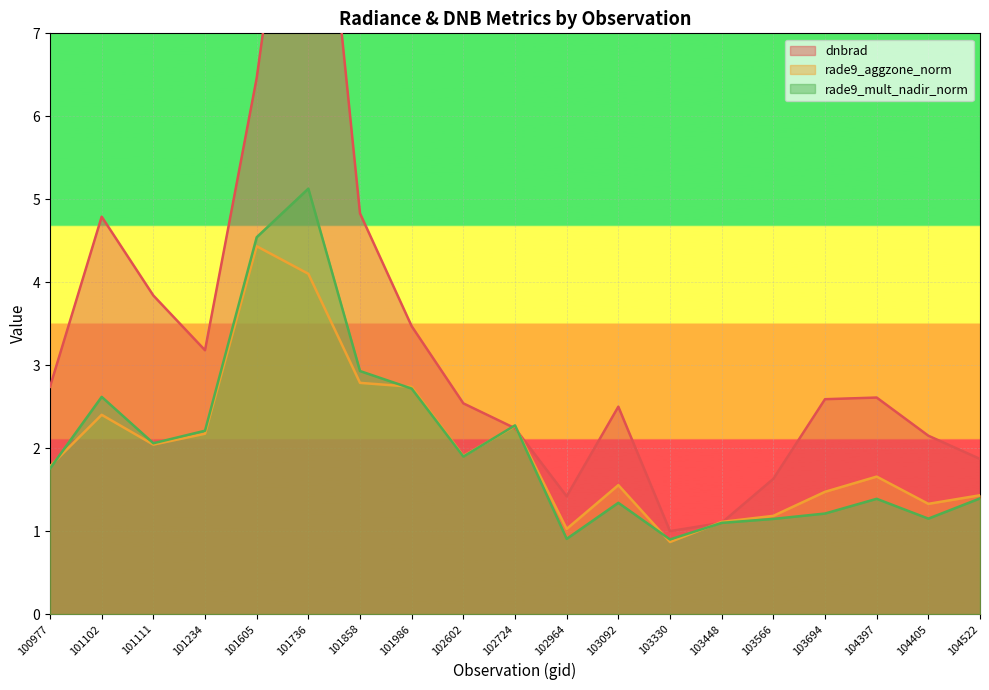

What is the average value of the rade9_mult_nadir_norm series?

2.0